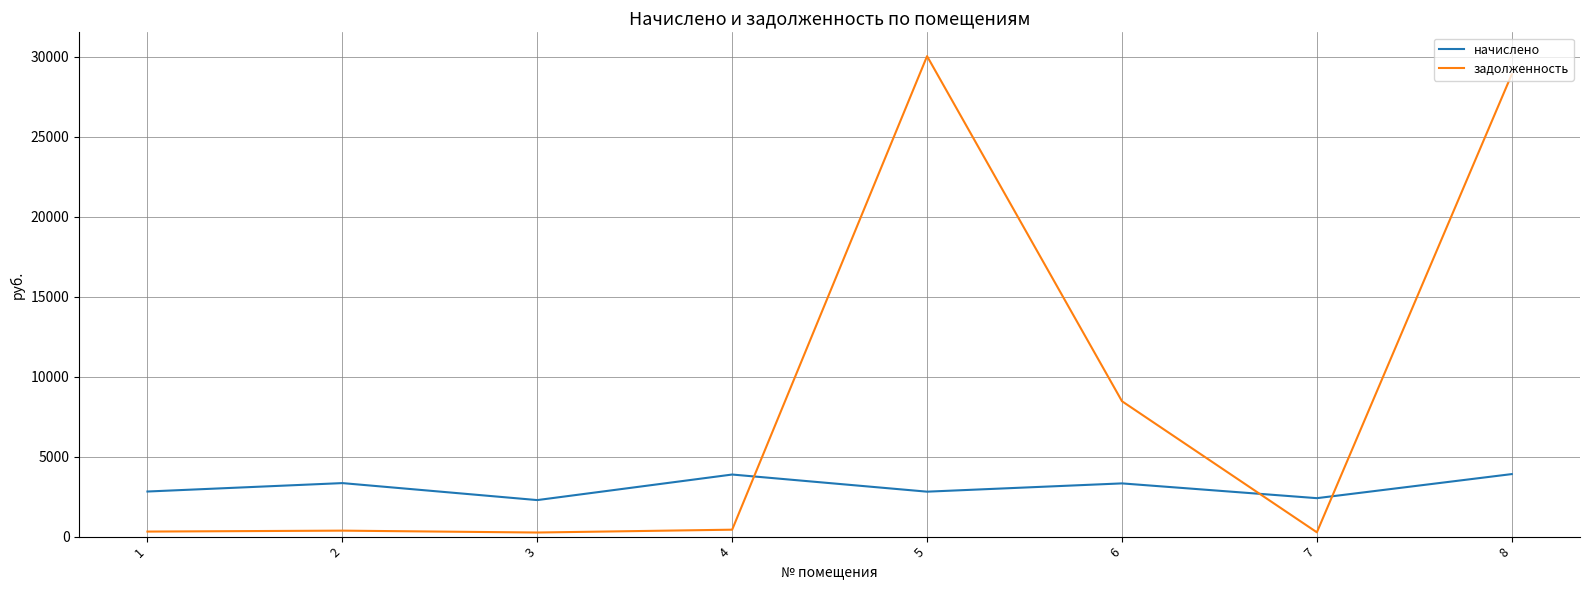

The value of начислено at 6 is 5663.8. True or false?

False